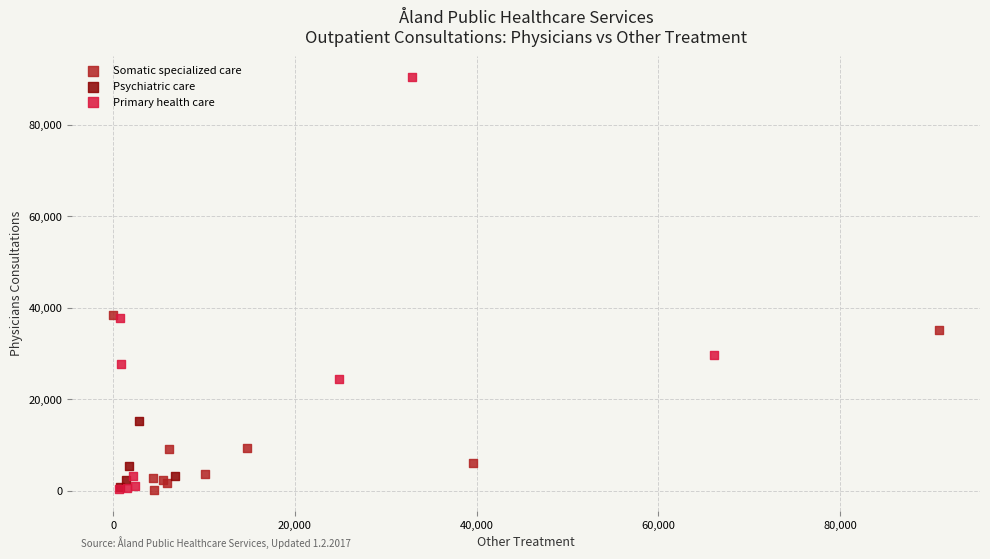

Which series has the largest Y range (max minus min)?

Primary health care